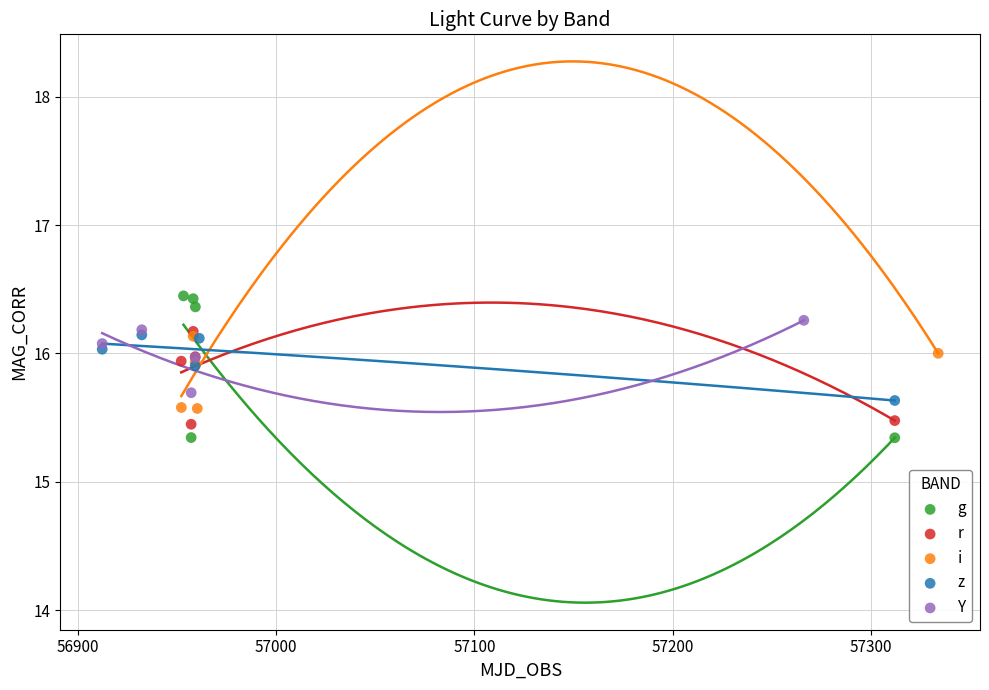

Which series has the widest spread of Y values?

g